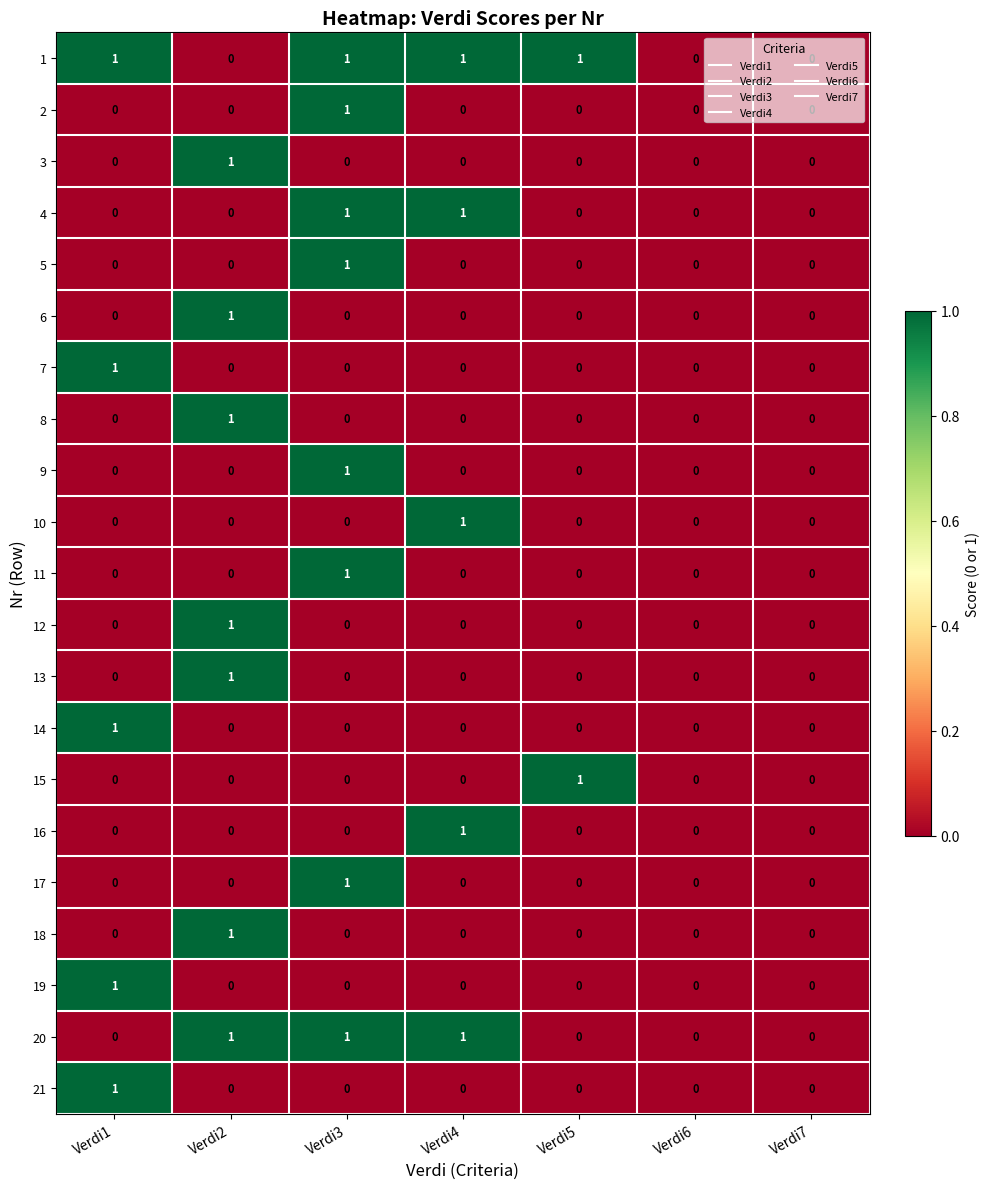

Count the 13 values in the range 0 to 1.

7